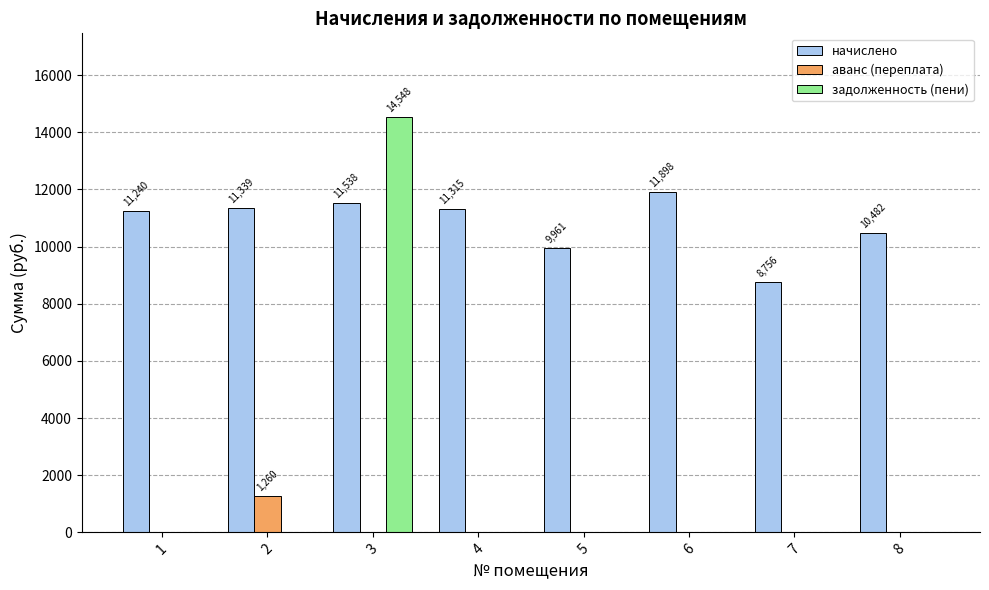

Does the chart contain stacked bars?

No